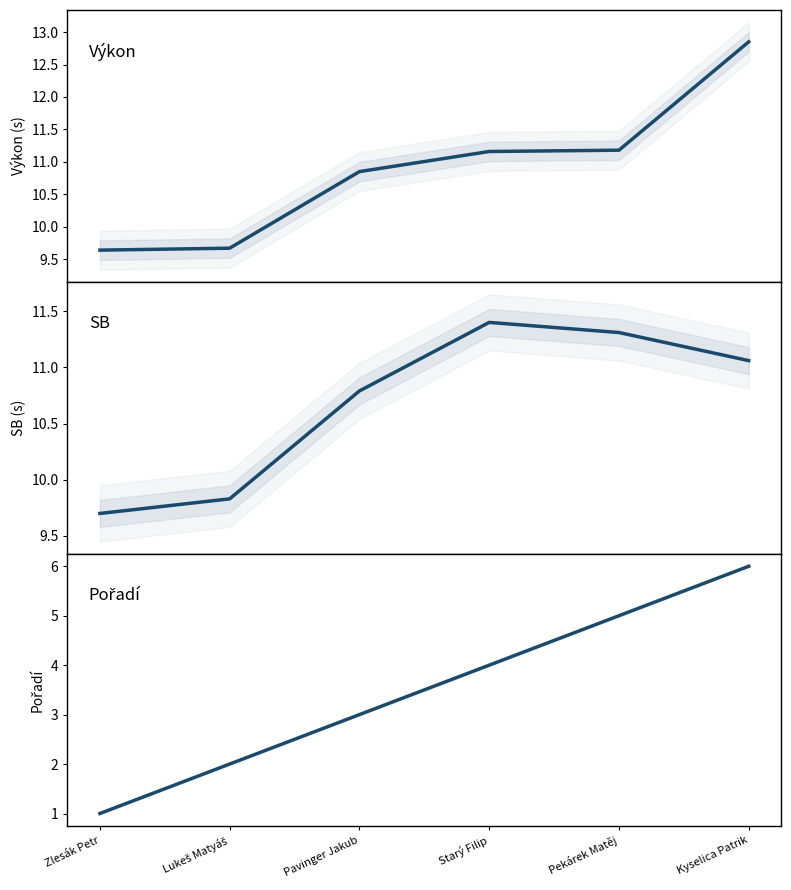

Which category has the highest value across all series?

Kyselica Patrik